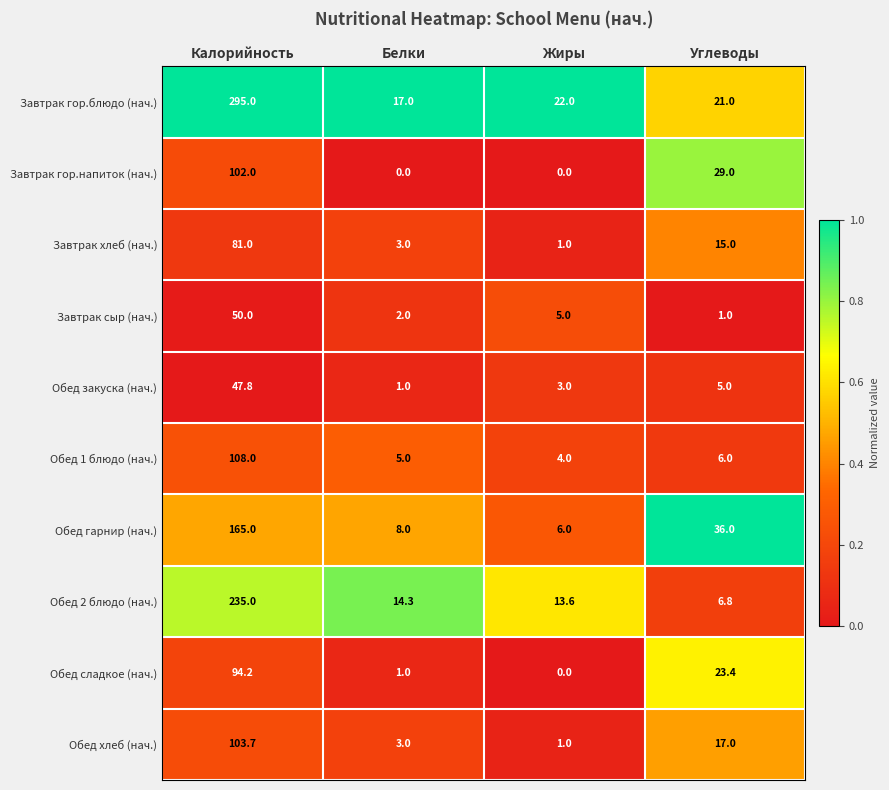

What is the difference between the highest and lowest values at Калорийность?

247.2